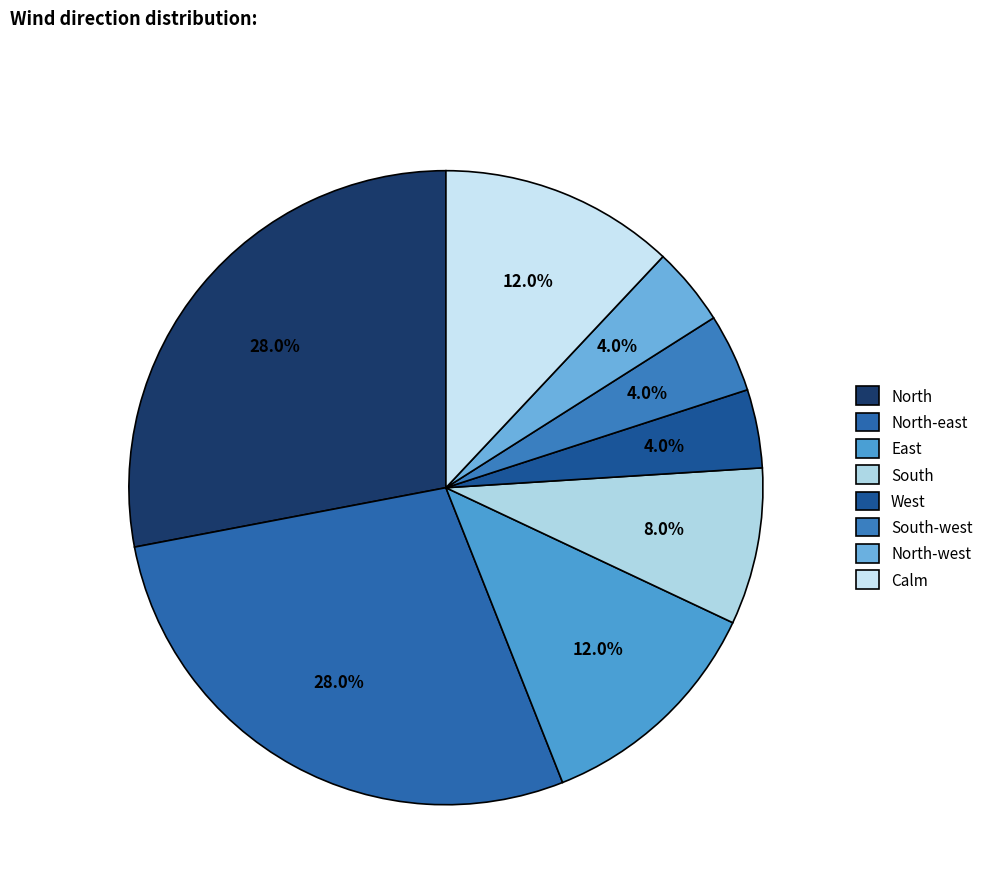

How many segments does this pie chart have?

8